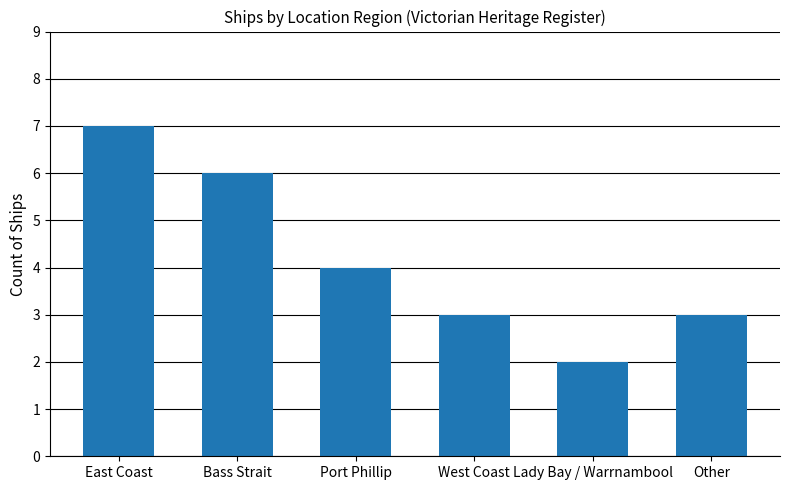

What is the difference between the values at Port Phillip and West Coast?

1